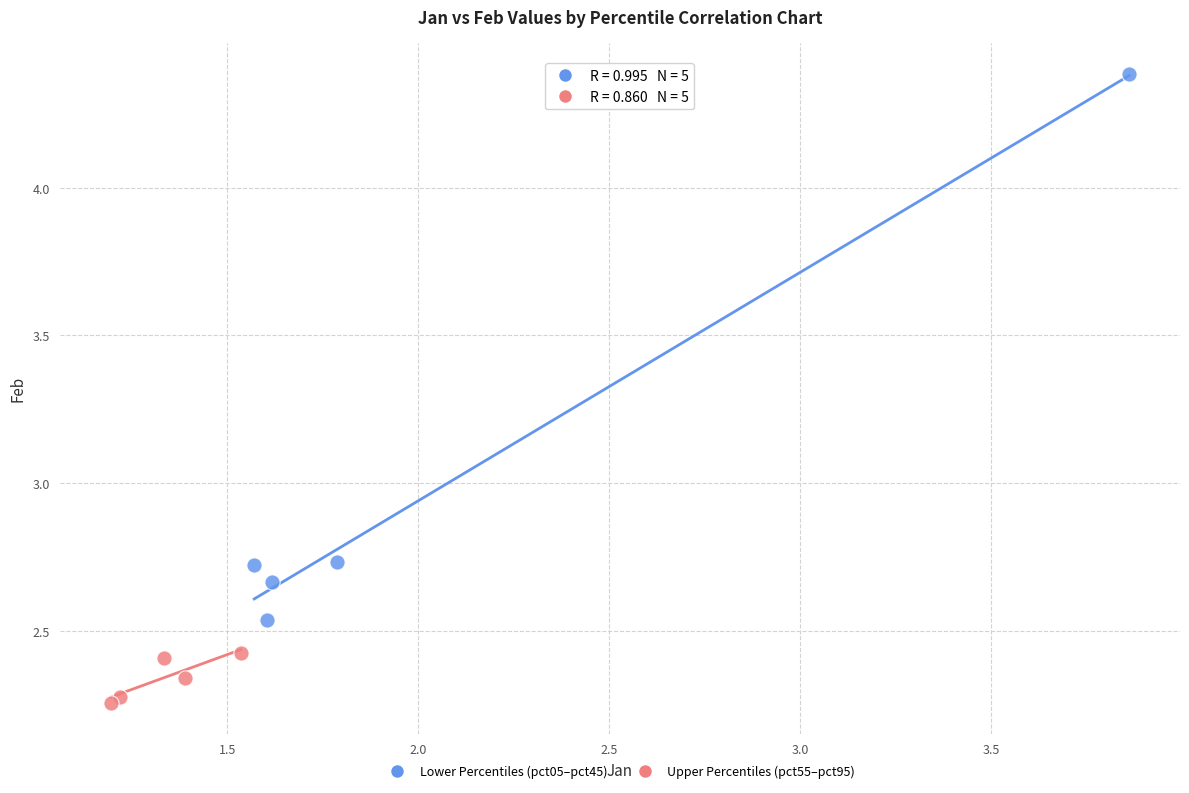

Which series contains the lowest Y value?

Upper Percentiles (pct55–pct95)